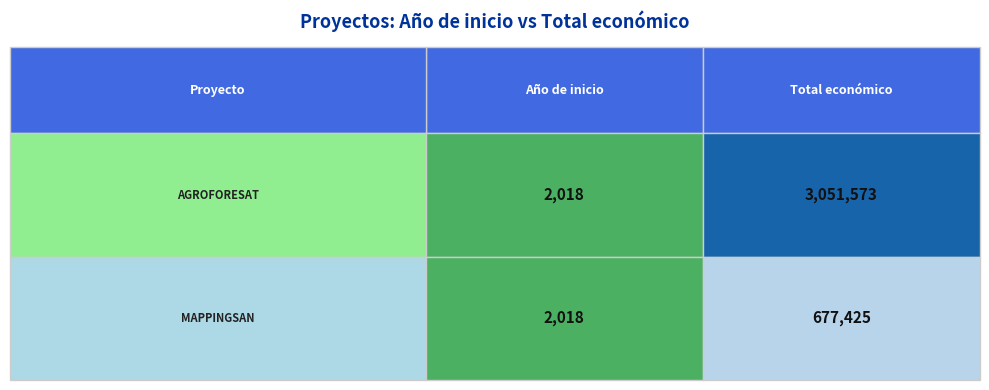

Rank the series by their average value, from highest to lowest.

Groupe opérationnel AGROFORESAT, Groupe opérationnel MAPPINGSAN